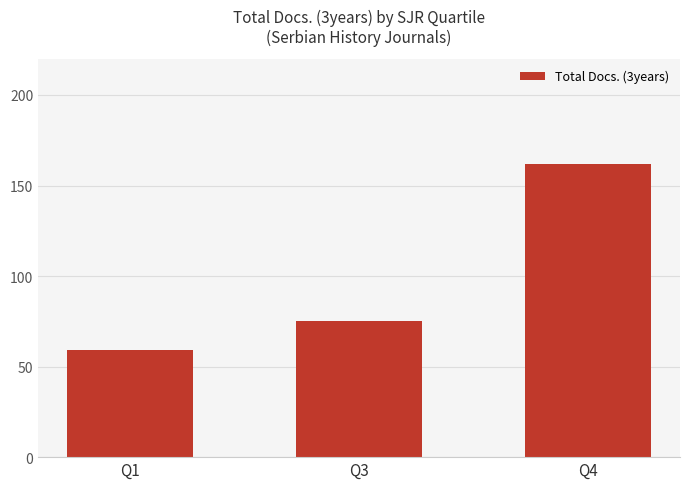

Where is the data nearest to the value 110?

Q3